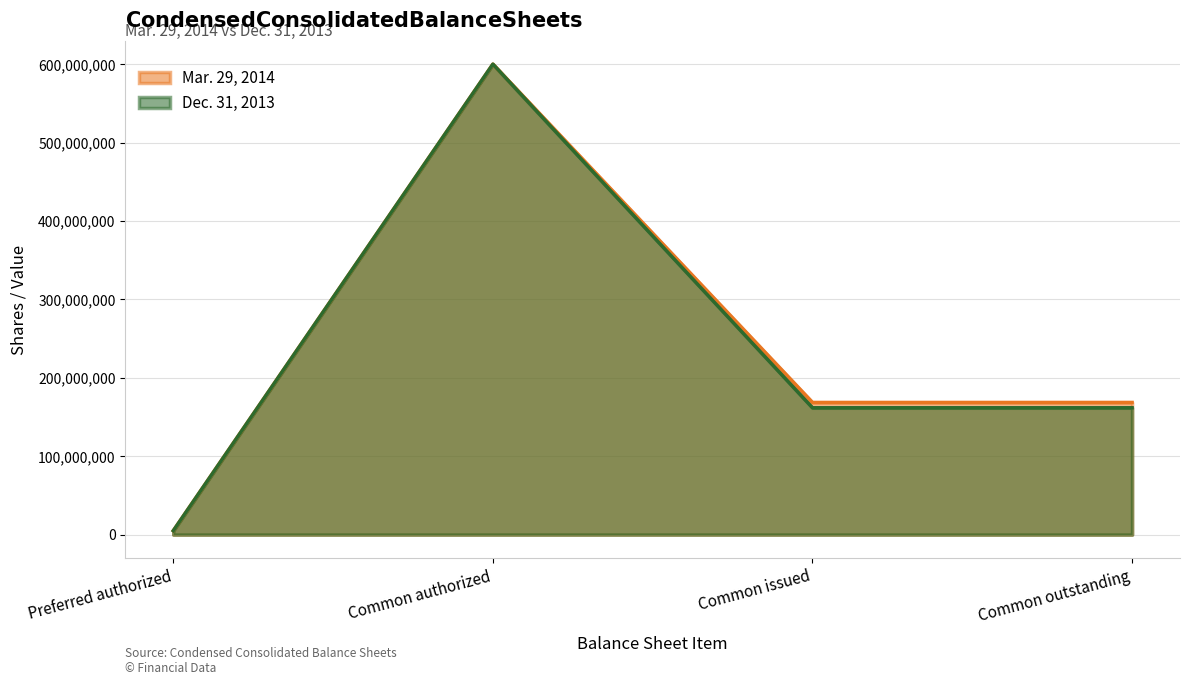

Does the chart have visible grid lines?

Yes